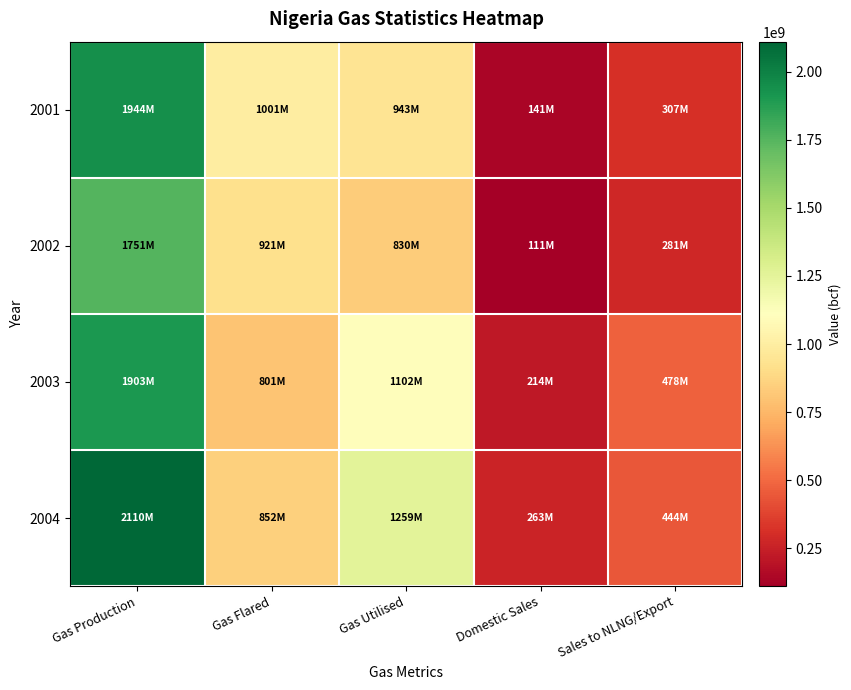

What is the total value across all series at Gas Production?

7708236894